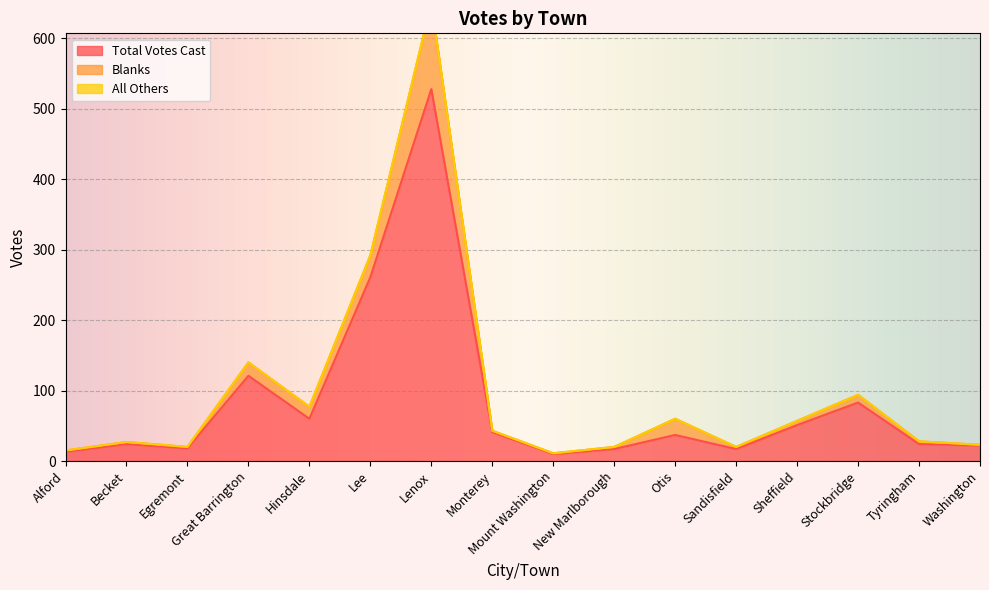

Is it true that Blanks equals 4 at Monterey?

False